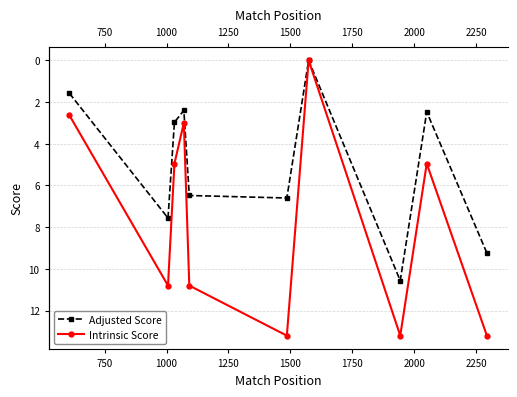

The value of Adjusted Score at 1250 is 3.8. True or false?

False